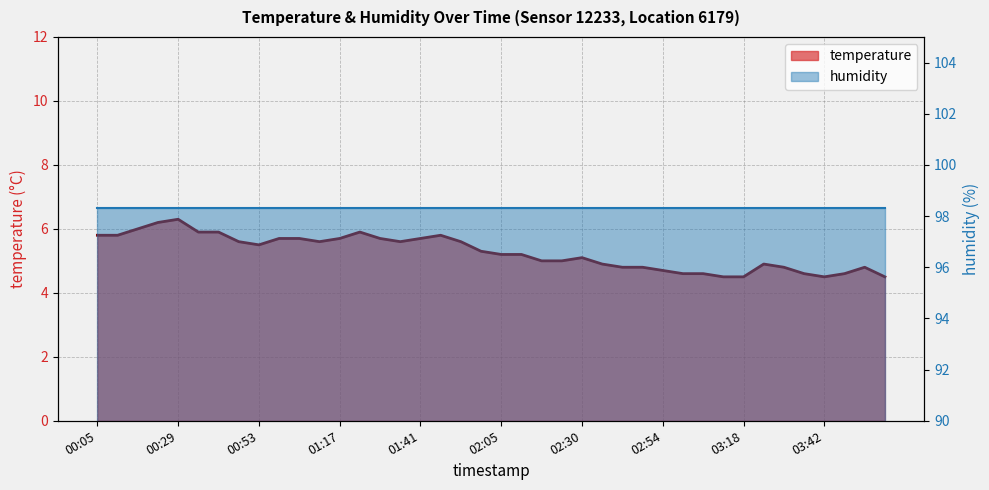

The chart shows a value of 5.2 at 02:11. True or false?

True